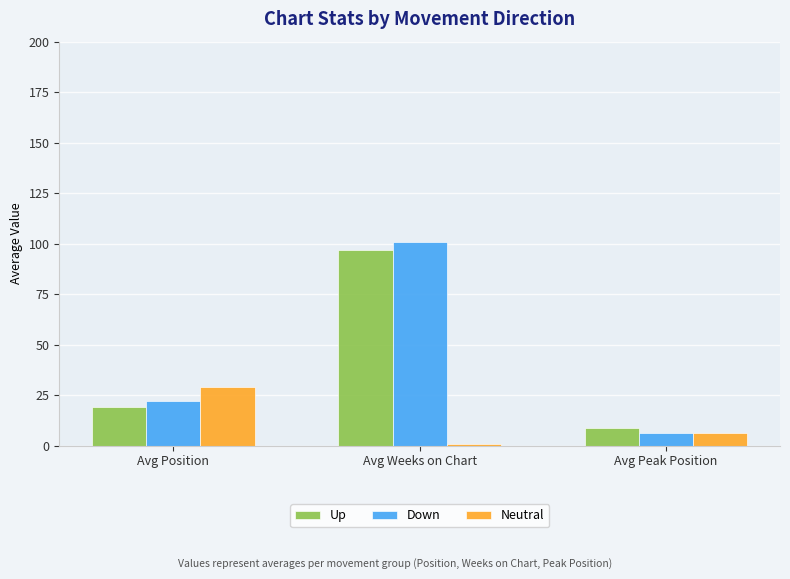

Where is Up nearest to the value 52?

Avg Position